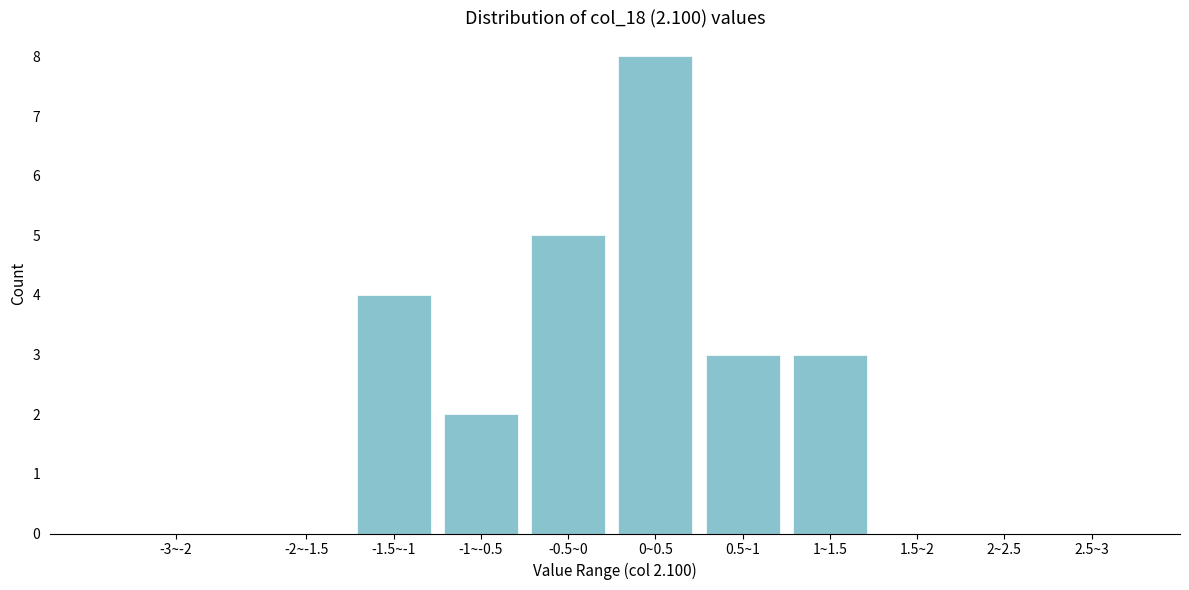

Reading right to left, list all the values displayed in this chart.

2.5~3=0	2~2.5=0	1.5~2=0	1~1.5=3	0.5~1=3	0~0.5=8	-0.5~0=5	-1~-0.5=2	-1.5~-1=4	-2~-1.5=0	-3~-2=0